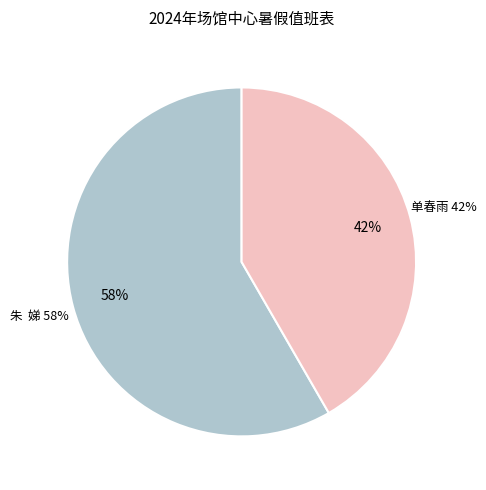

How many slices are in this pie chart?

2